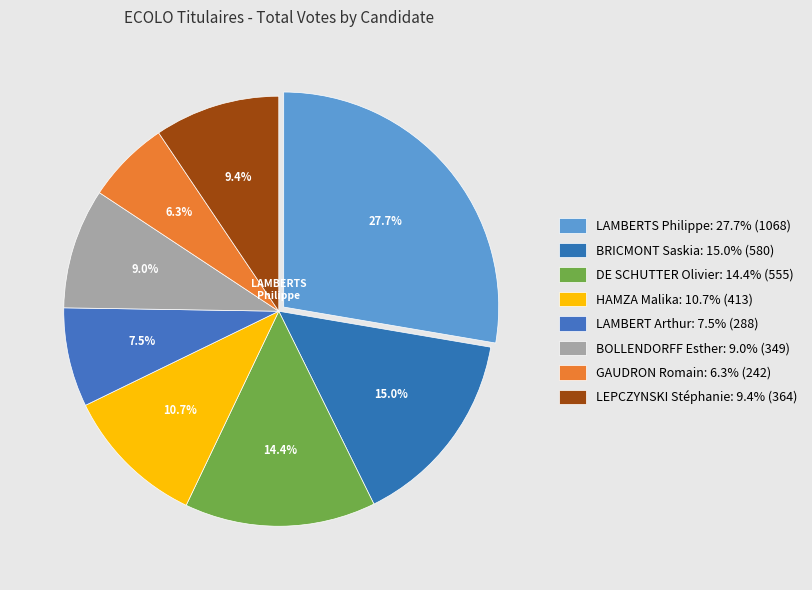

How many slices are in this pie chart?

8